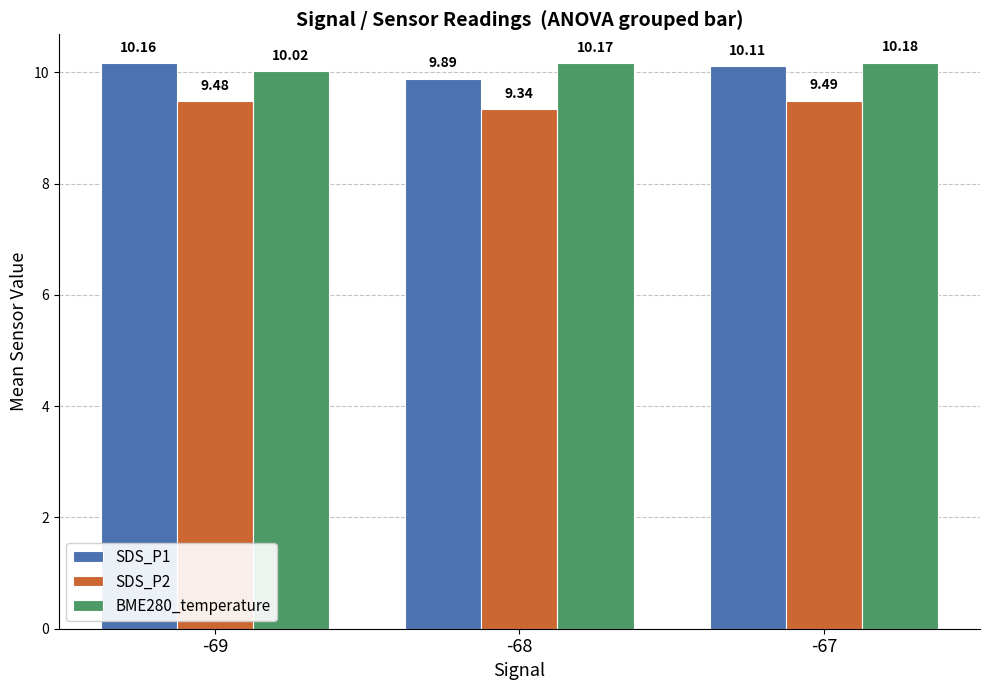

Reading right to left, list all the values displayed in this chart.

SDS_P1: 10.1	9.9	10.2
SDS_P2: 9.5	9.3	9.5
BME280_temperature: 10.2	10.2	10.0